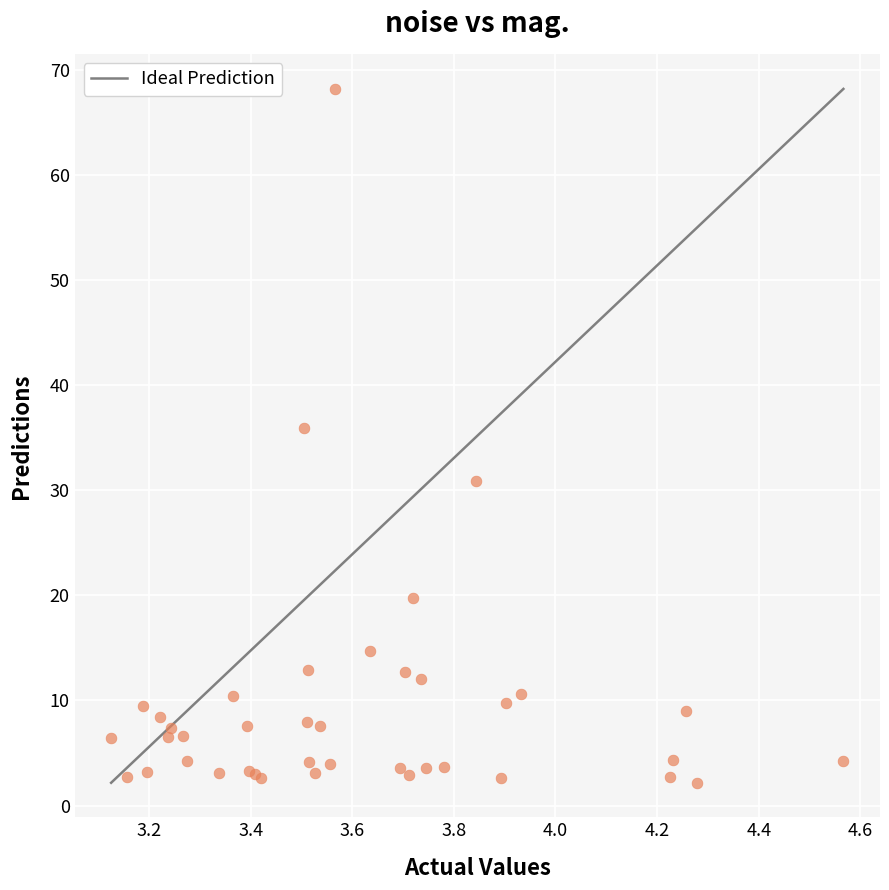

What Y value in the scatter plot is closest to 35?

35.9